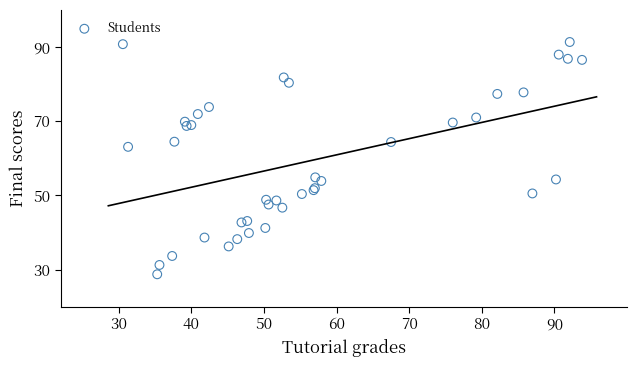

What Y value in the scatter plot is closest to 60?

63.1